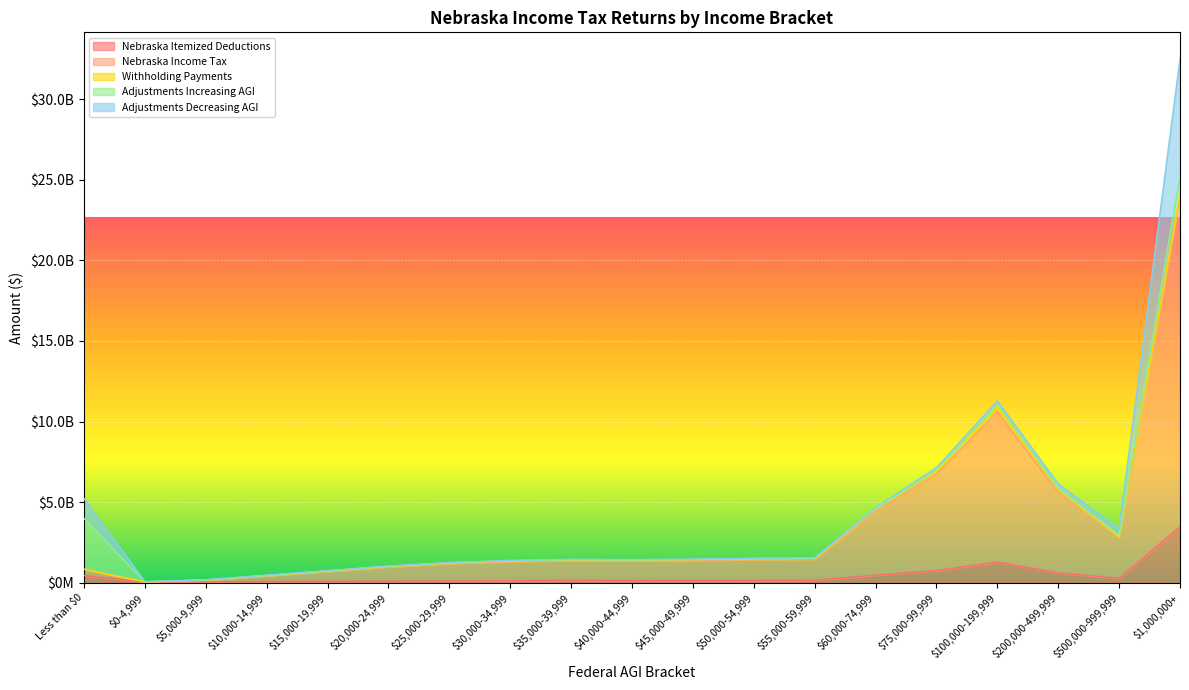

Which series changed the most between $5,000-9,999 and $55,000-59,999?

Nebraska Income Tax